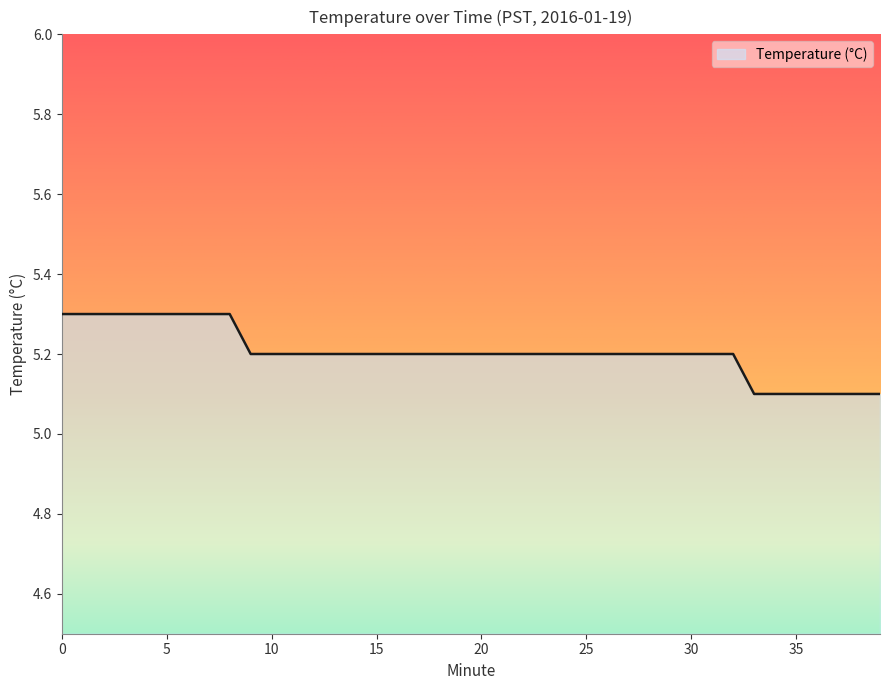

What is the minimum value shown in the chart?

5.1